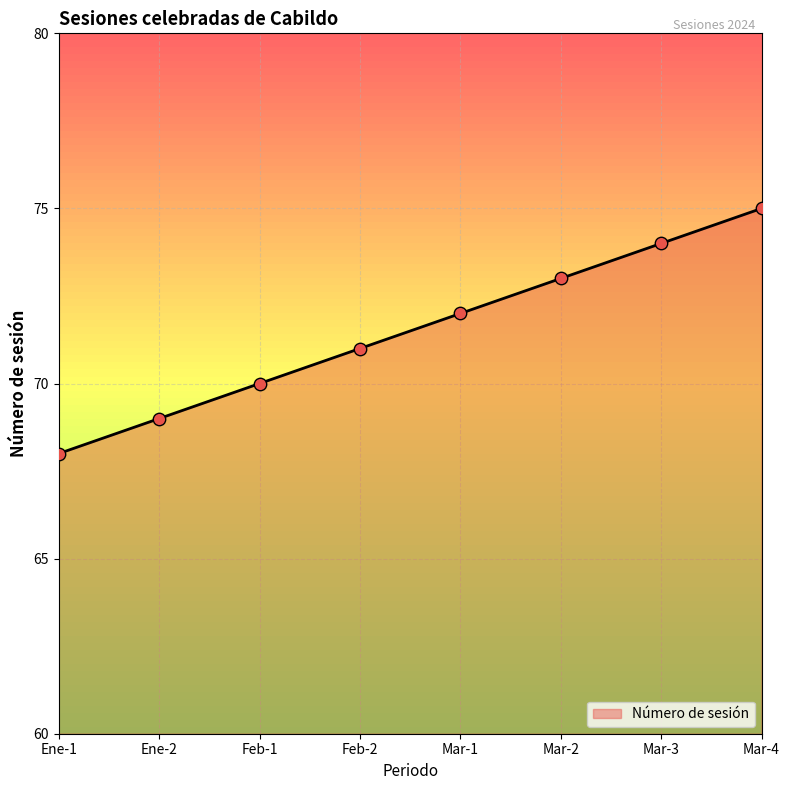

What is the ratio of the value at Mar-2 to the value at Mar-1?

1.0